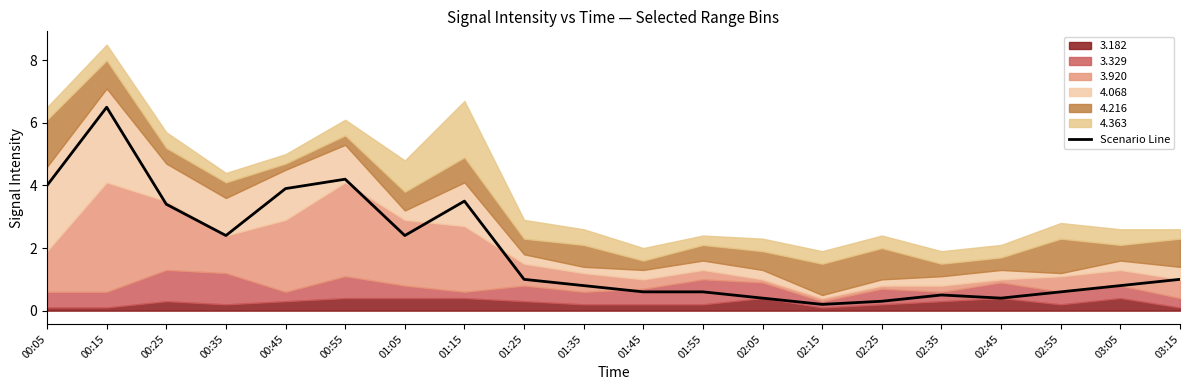

What is the highest value of the Scenario Line series?

6.5